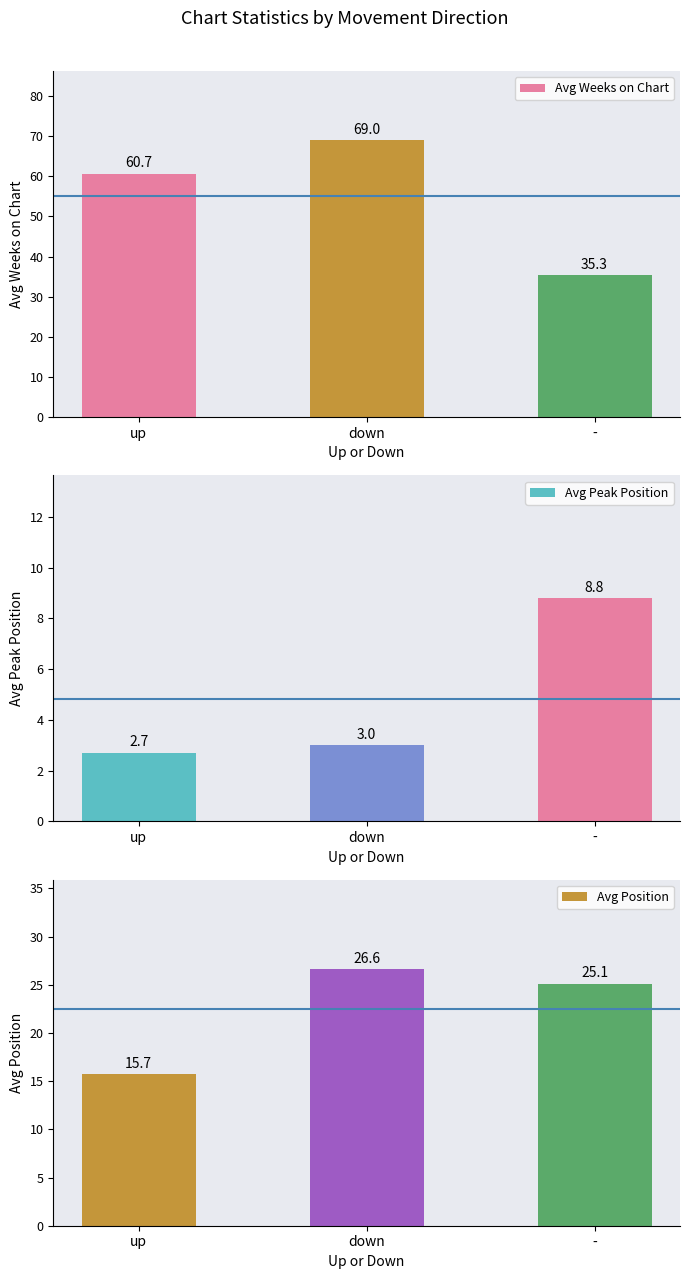

Count the number of categories in the chart.

3